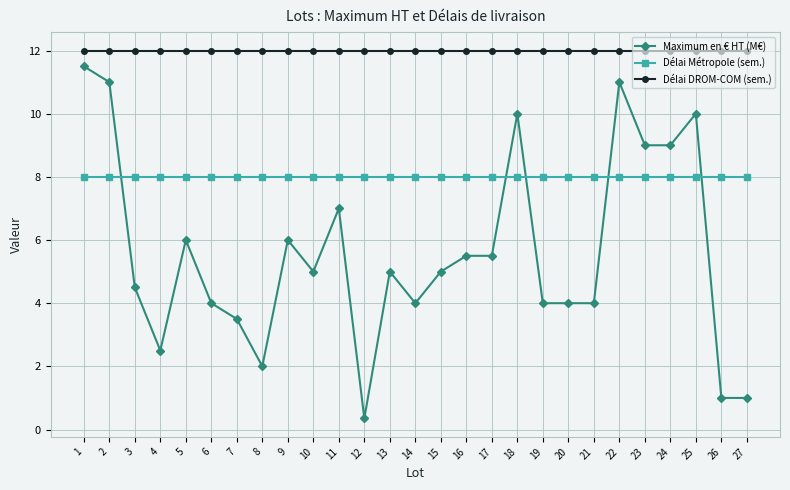

How many lines are shown in the chart?

3